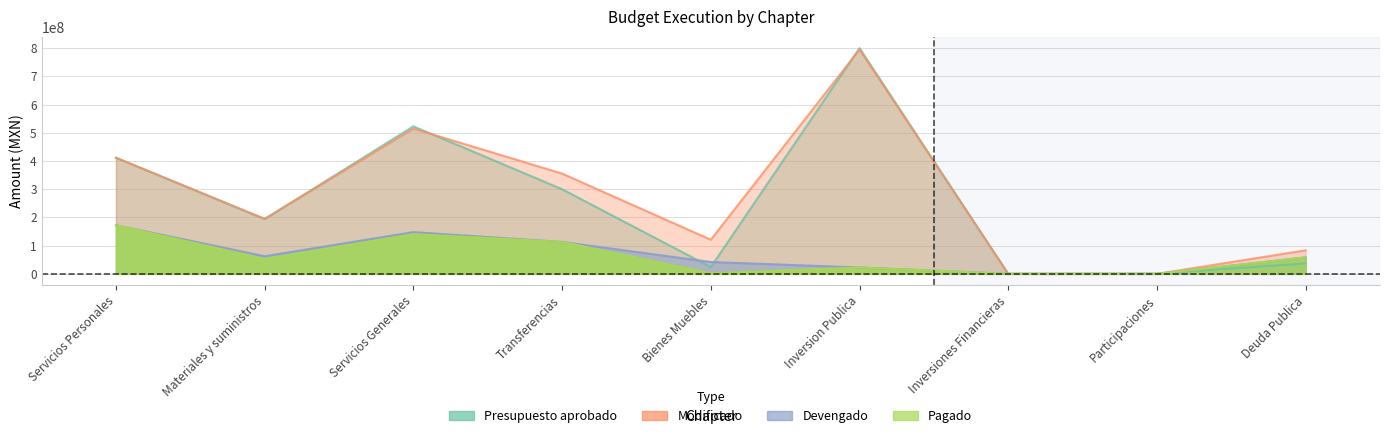

Rank the series at Servicios Generales from highest to lowest value.

Presupuesto aprobado, Modificado, Devengado, Pagado